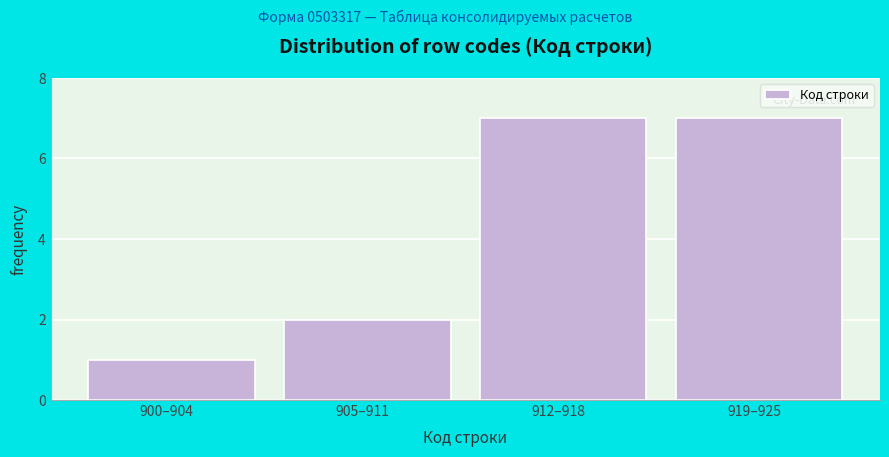

Reading left to right, what are all the values shown in this chart?

900–904=1	905–911=2	912–918=7	919–925=7